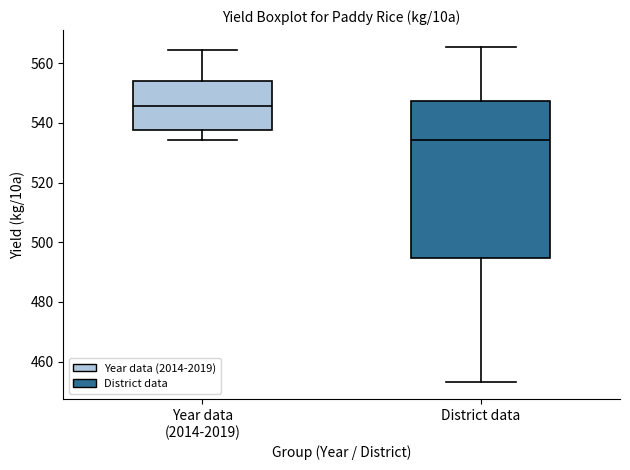

Which box is the tallest, from its lower edge to its upper edge?

District data